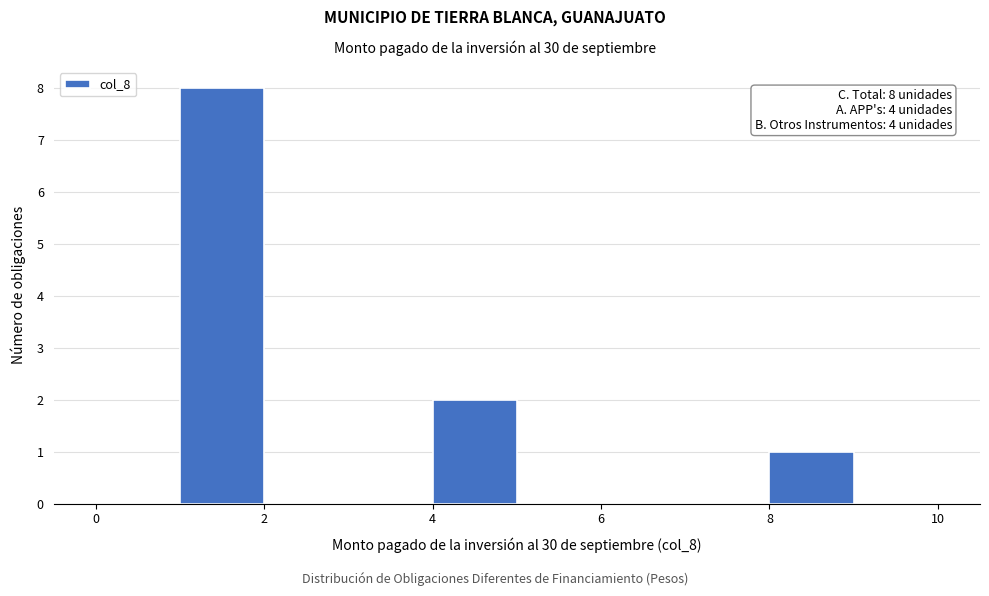

Over which range of the x-axis is the bar tallest?

1 to 2